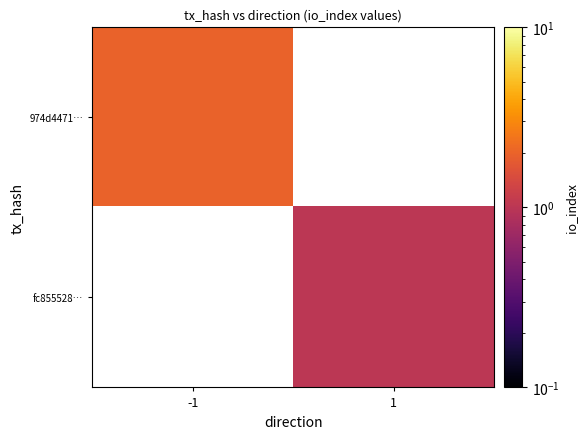

Which category has the highest value across all series?

-1